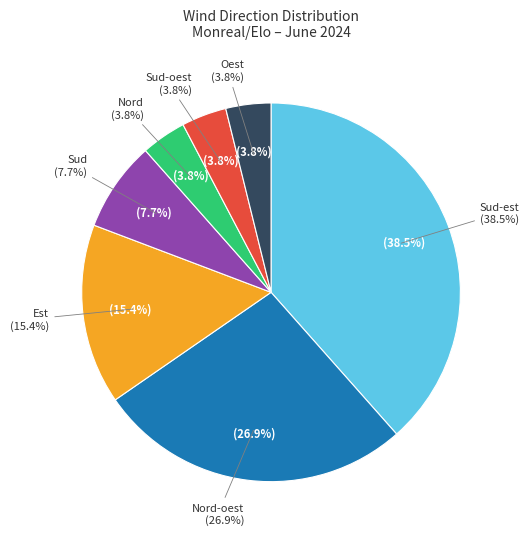

How many slices are in this pie chart?

7